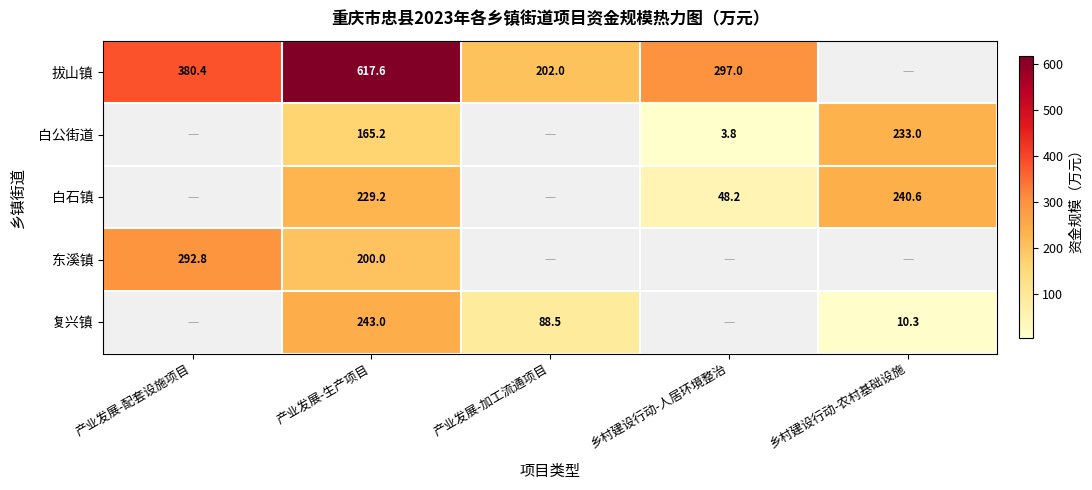

Is the value of 拔山镇 at 产业发展-生产项目 greater than the value of 白公街道 at 乡村建设行动-人居环境整治?

Yes